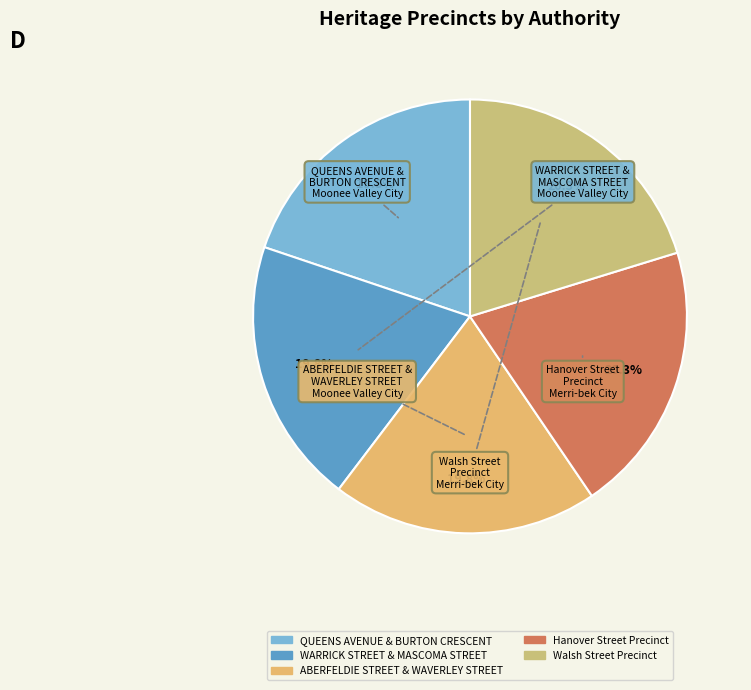

Count the number of slices in the pie.

5